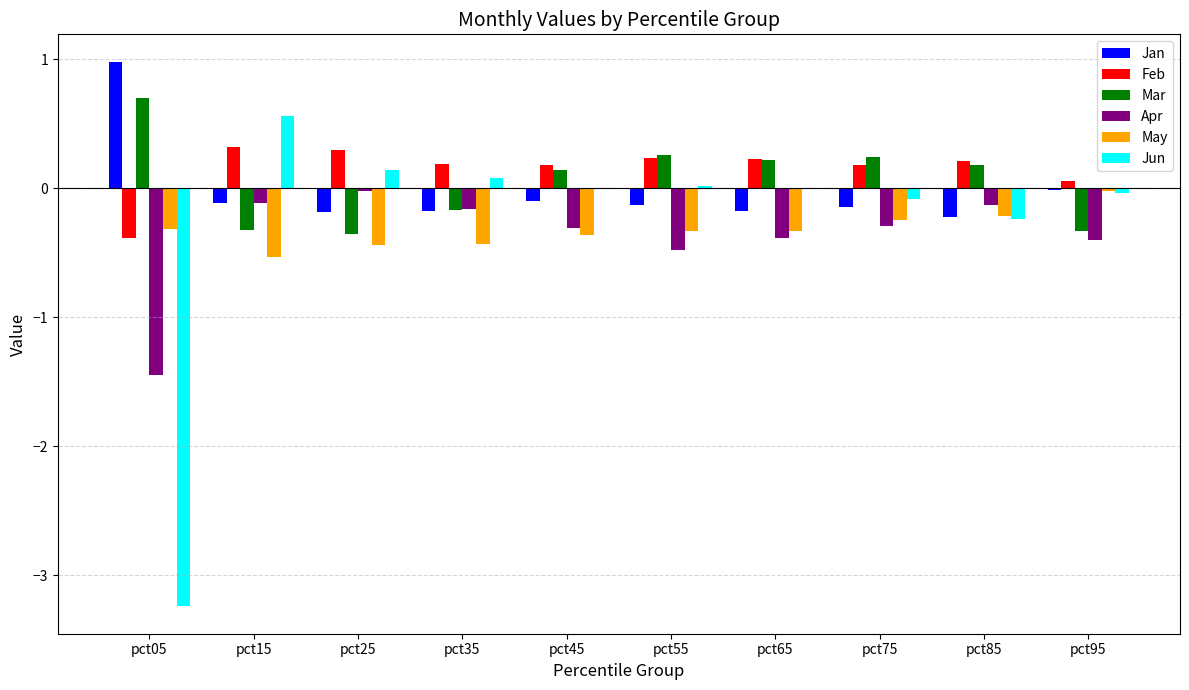

What is the spread (max minus min) of values at pct85?

0.4